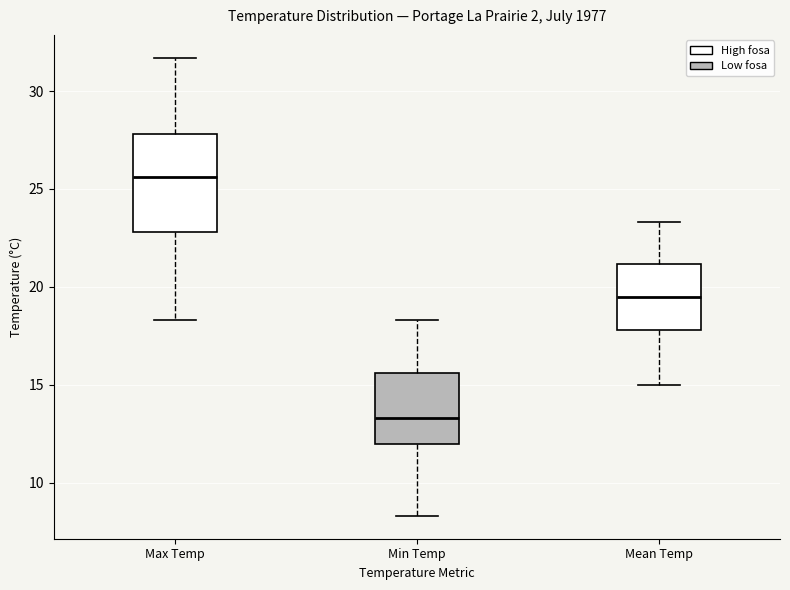

Which box is the tallest, from its lower edge to its upper edge?

Max Temp